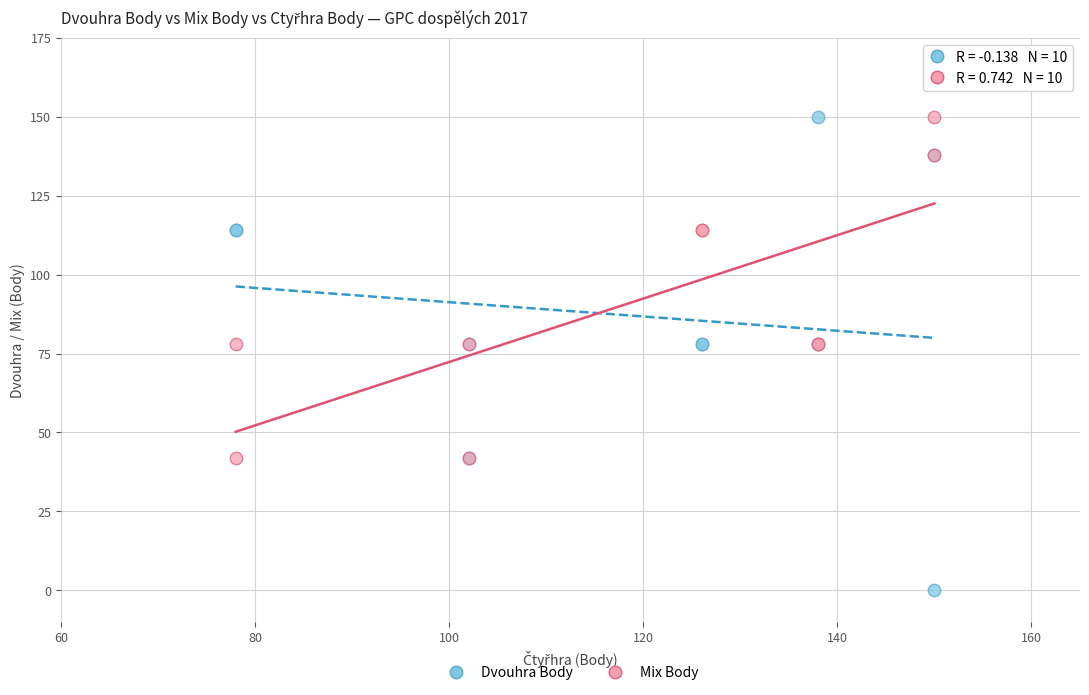

Which series has the largest Y range (max minus min)?

Dvouhra Body